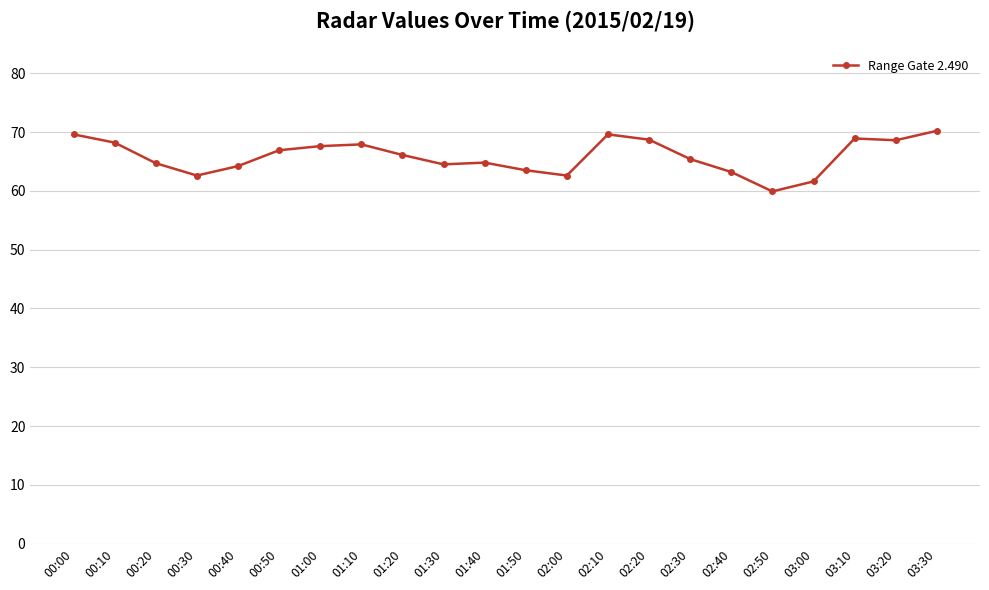

Is this an area chart (filled region under the line)?

No